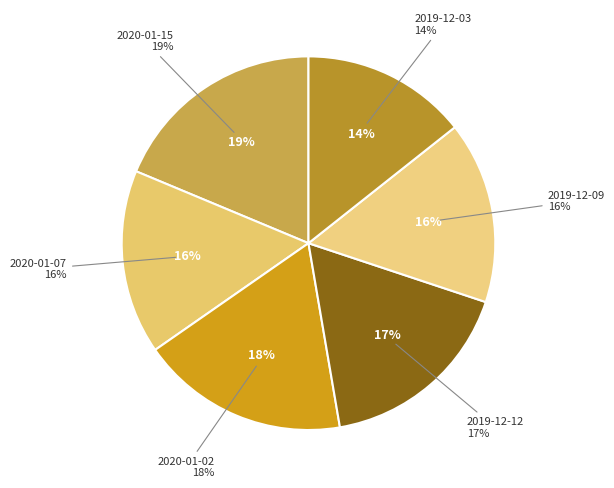

To the nearest percent, what is the difference between the 2019-12-03 and 2019-12-12 slice percentages?

3%